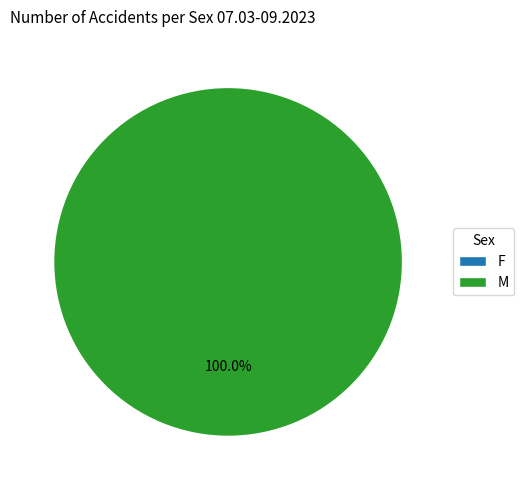

What percentage do F and M together represent?

100.0%